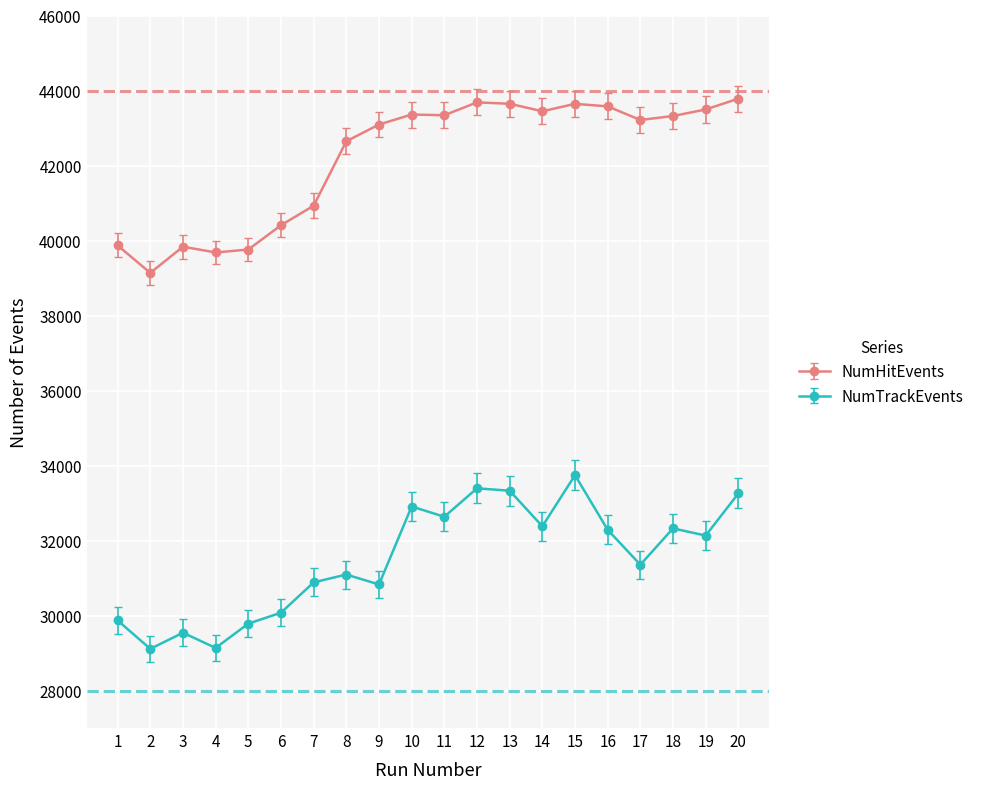

How many categories are shown in the chart?

20